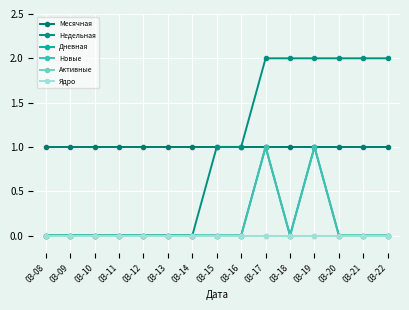

How many lines are shown in the chart?

6